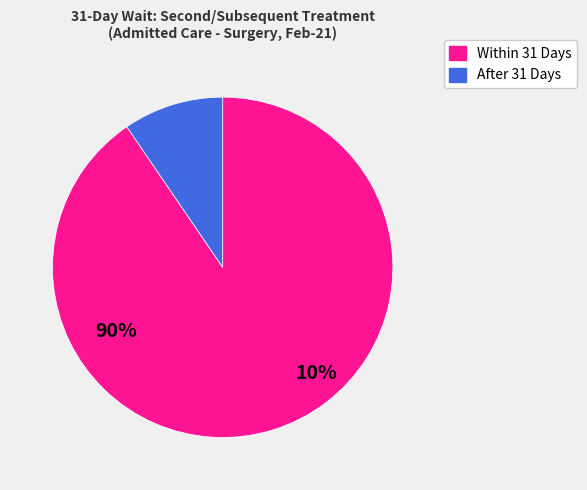

Is the sum of After 31 Days and Within 31 Days greater than half?

Yes